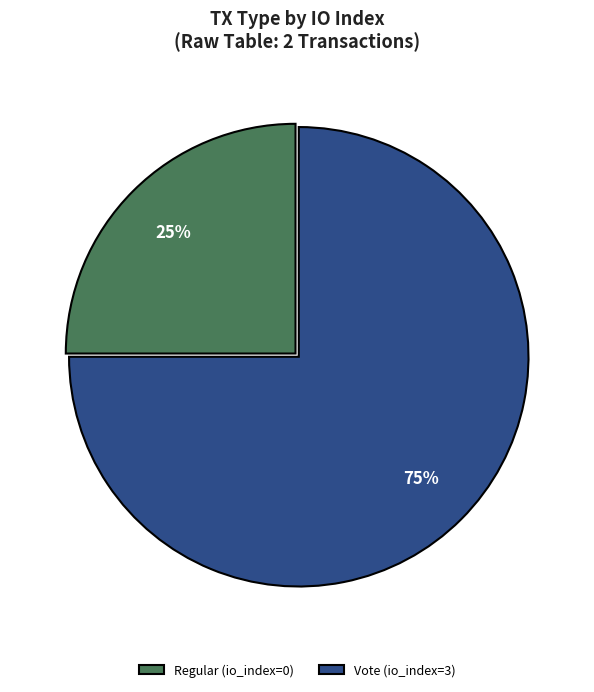

To the nearest percent, what is the difference between the Vote (io_index=3) and Regular (io_index=0) slice percentages?

50%